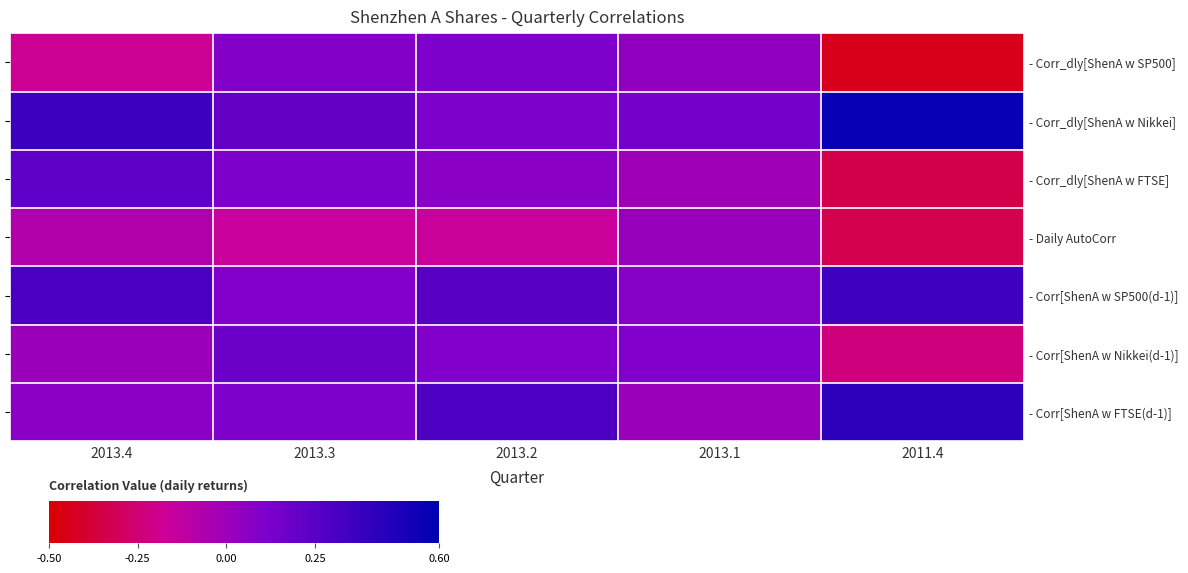

List the series in order of their peak value, highest first.

- Corr_dly[ShenA w Nikkei], - Corr[ShenA w FTSE(d-1)], - Corr[ShenA w SP500(d-1)], - Corr_dly[ShenA w FTSE], - Corr[ShenA w Nikkei(d-1)], - Corr_dly[ShenA w SP500], - Daily AutoCorr